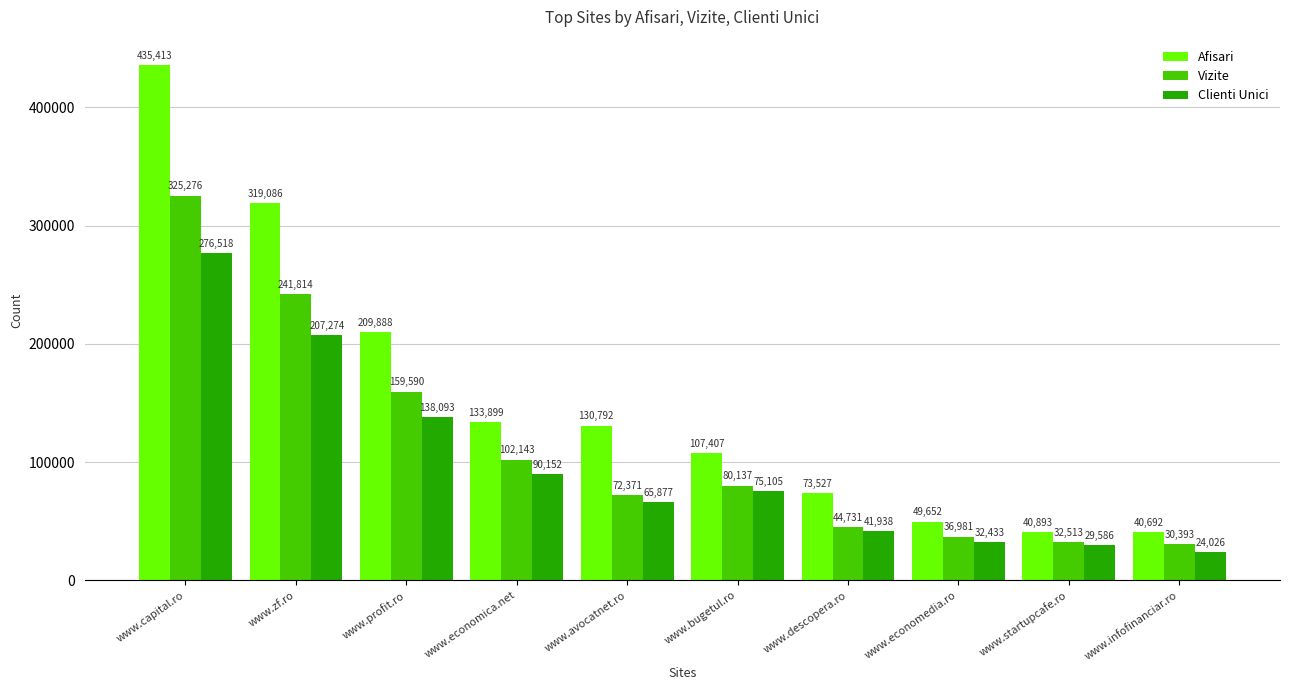

Rank the categories by Vizite value from highest to lowest.

www.capital.ro, www.zf.ro, www.profit.ro, www.economica.net, www.bugetul.ro, www.avocatnet.ro, www.descopera.ro, www.economedia.ro, www.startupcafe.ro, www.infofinanciar.ro